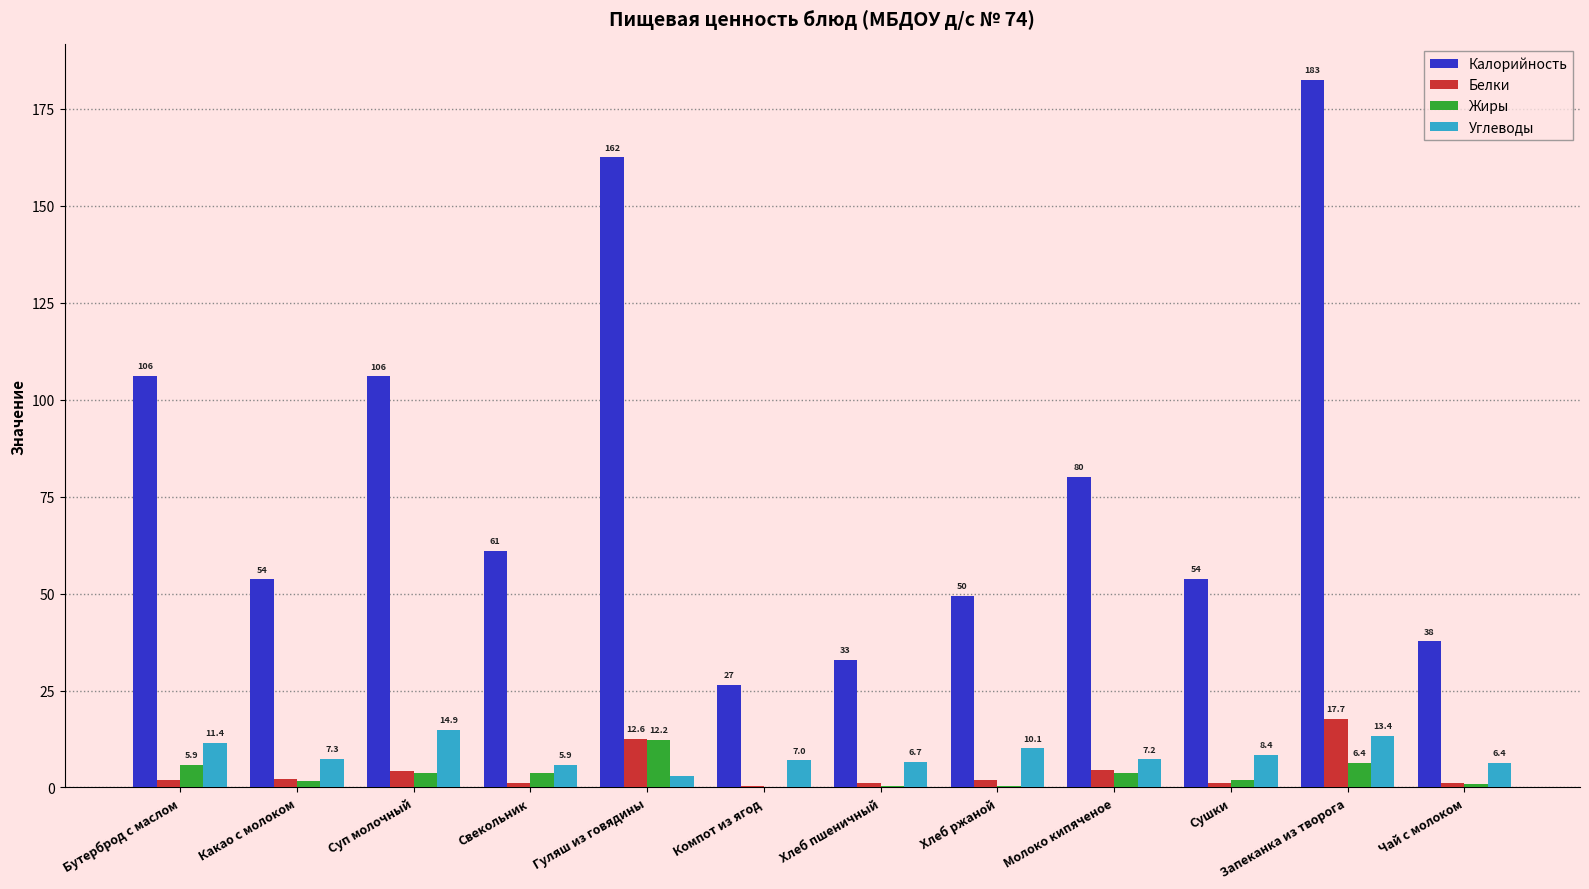

At which category is the sum across all series the highest?

Запеканка из творога